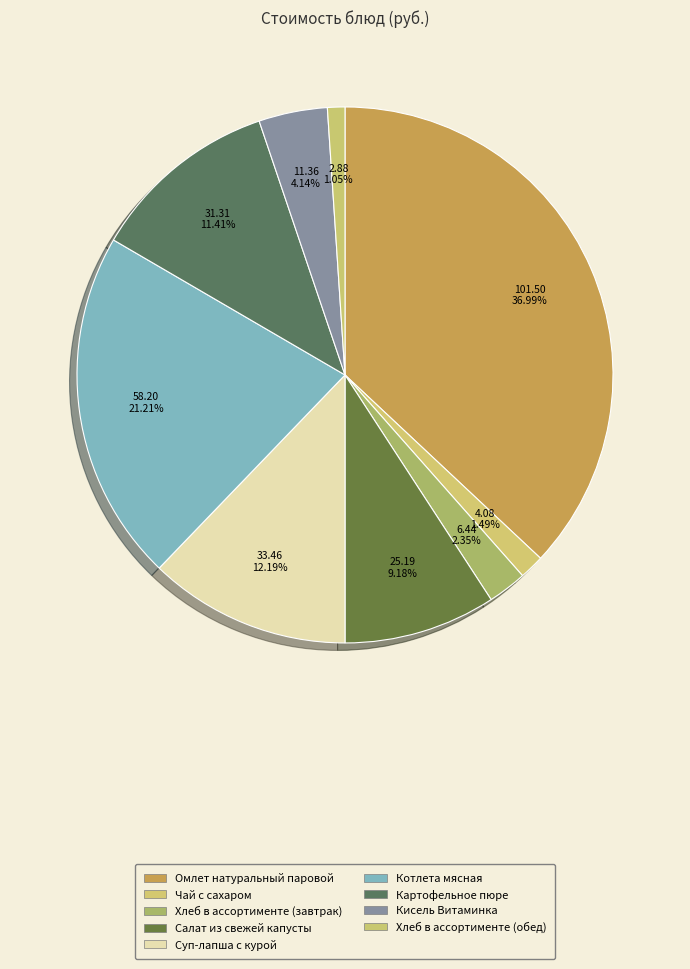

How many slices are in this pie chart?

9